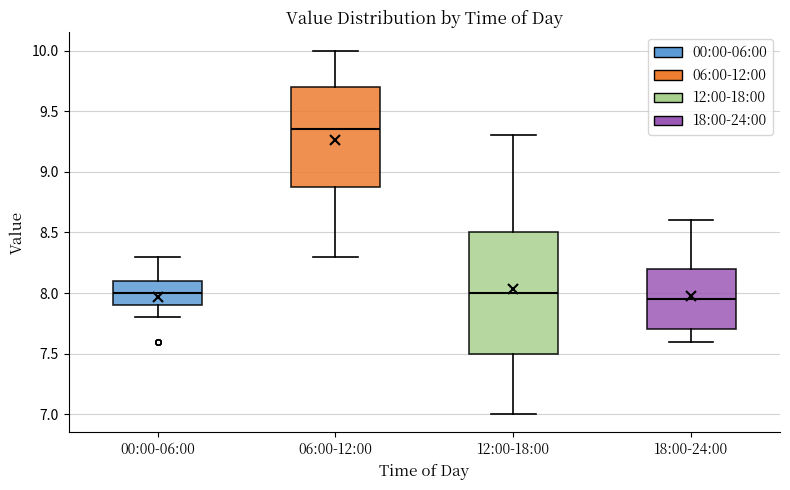

Reading left to right, transcribe this box plot: for each box, give where its median line is, the range the box spans, and where its two whiskers end, as read against the y-axis. The values are not printed on the chart, so give them approximately, as read against the axis.

00:00-06:00: median 8.00, box 7.90 to 8.10, whiskers 7.80 to 8.30
06:00-12:00: median 9.35, box 8.90 to 9.70, whiskers 8.30 to 10.00
12:00-18:00: median 8.00, box 7.50 to 8.50, whiskers 7.00 to 9.30
18:00-24:00: median 7.95, box 7.70 to 8.20, whiskers 7.60 to 8.60